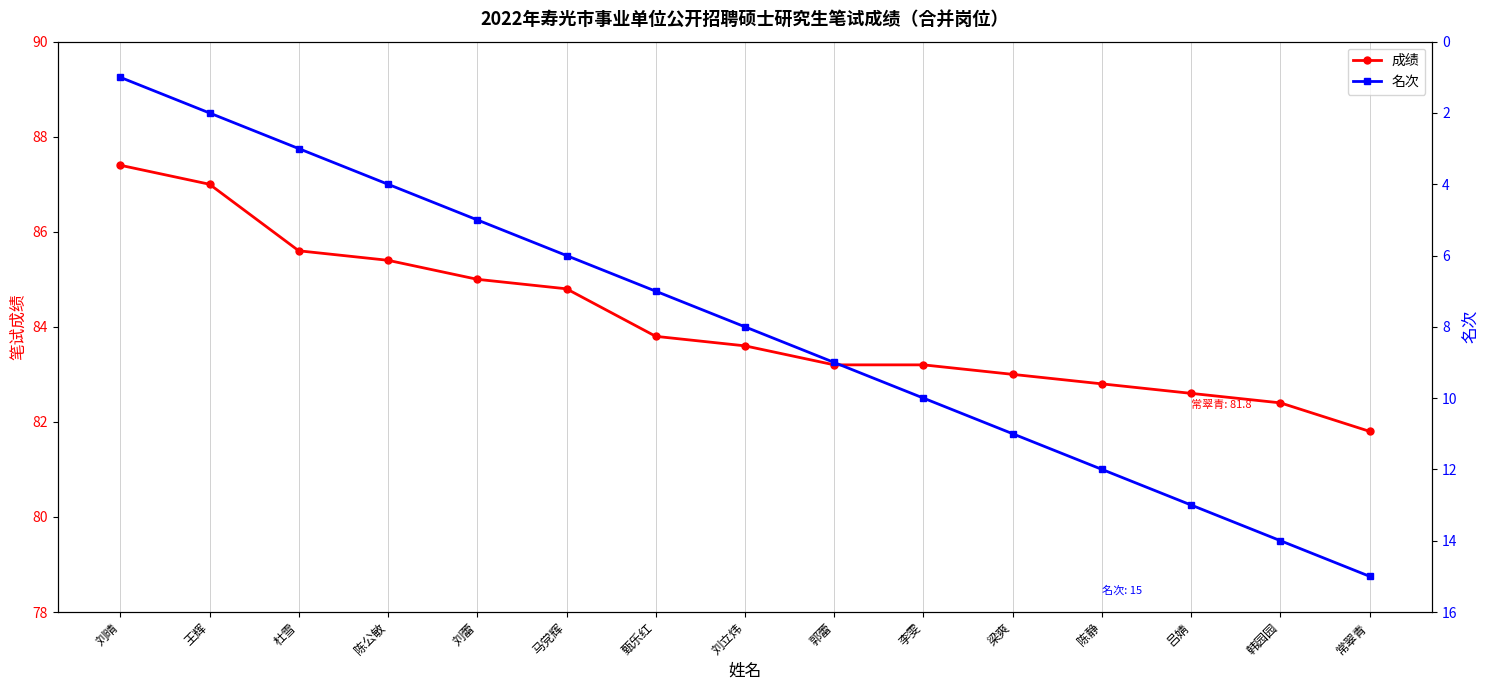

Reading left to right, extract all data points from this chart.

成绩: 87.4	87.0	85.6	85.4	85.0	84.8	83.8	83.6	83.2	83.2	83.0	82.8	82.6	82.4	81.8
名次: 1.0	2.0	3.0	4.0	5.0	6.0	7.0	8.0	9.0	10.0	11.0	12.0	13.0	14.0	15.0